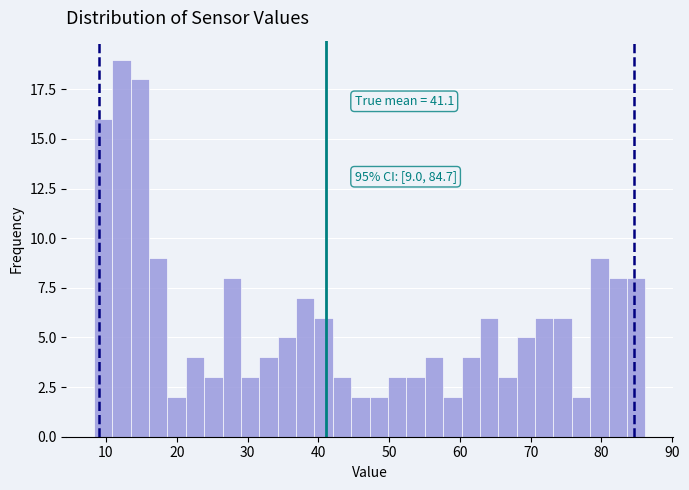

Read against the x-axis, roughly where is the centre of the tallest bar?

12